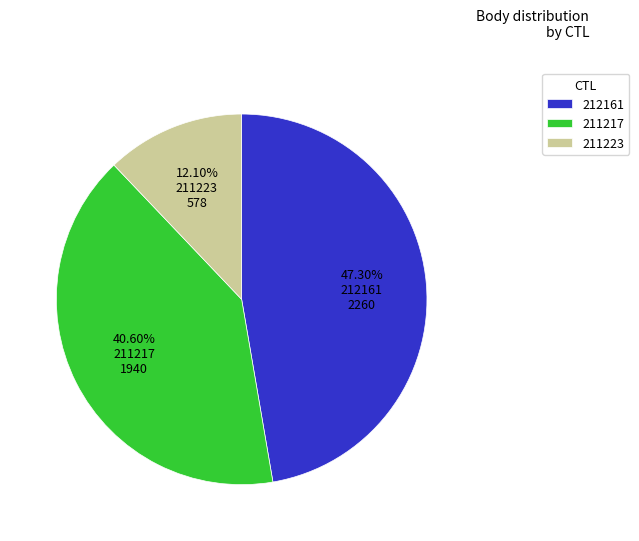

What is the smallest slice in the pie chart?

211223